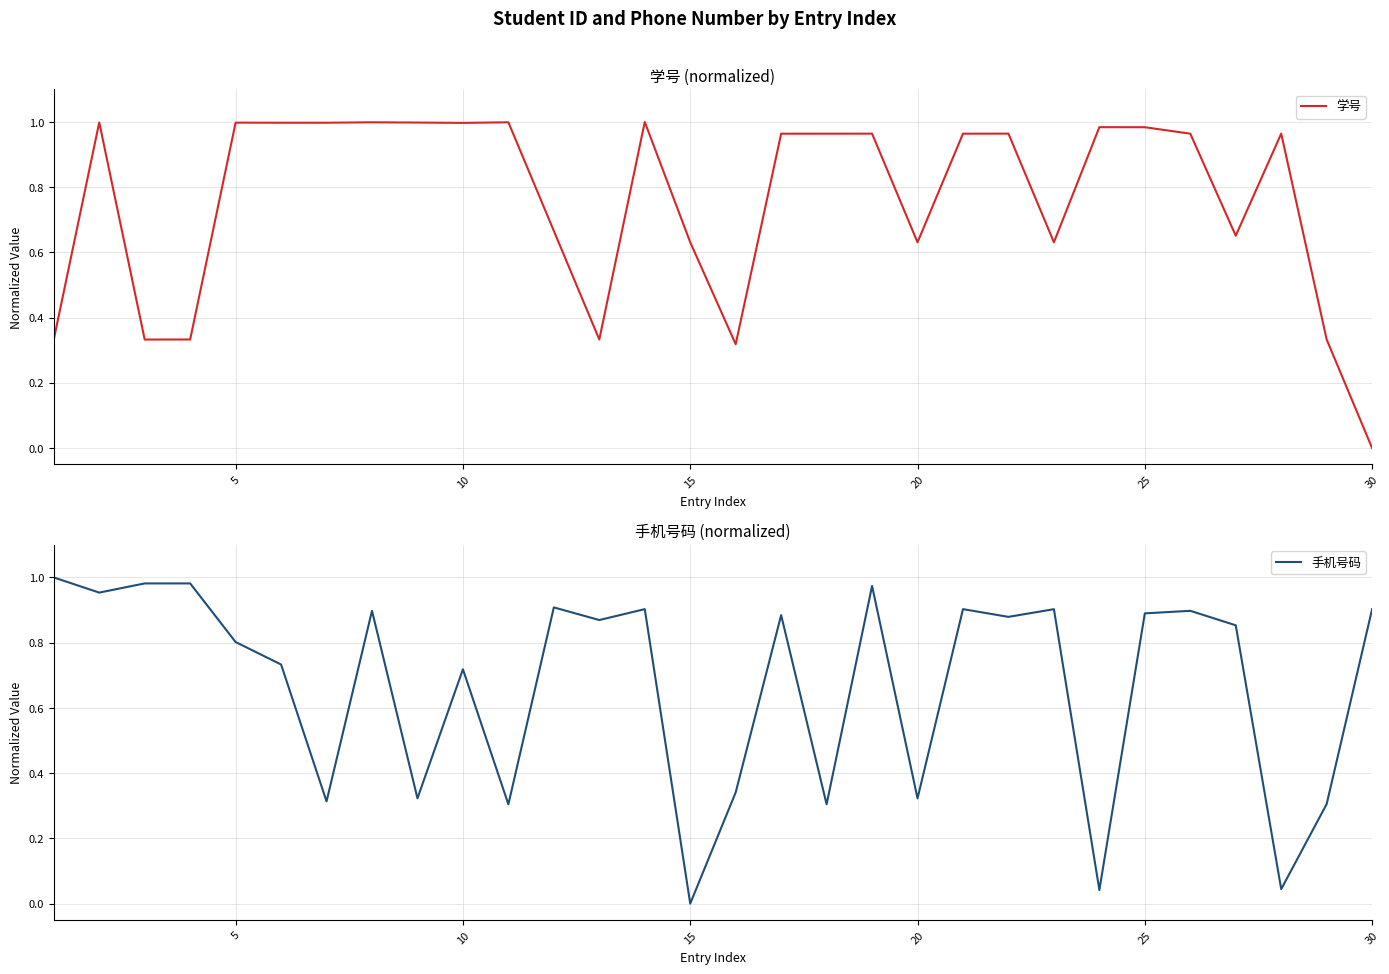

At which label does 学号 reach its minimum?

30